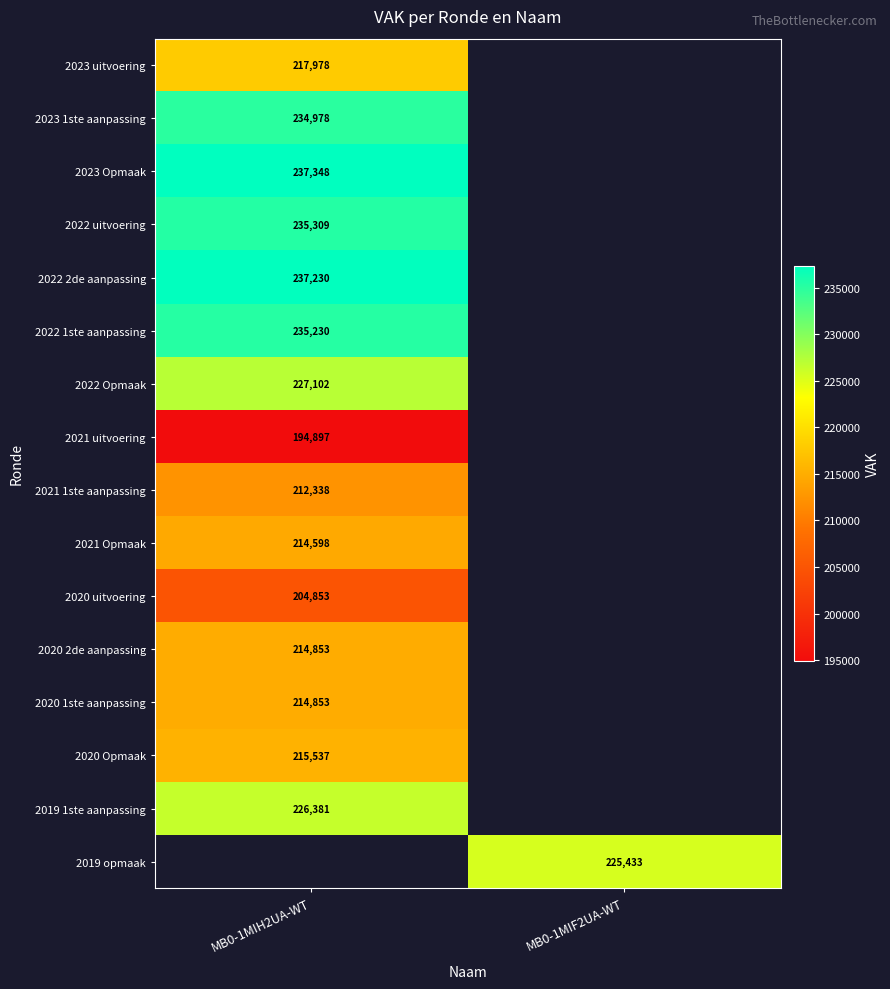

What is the minimum value shown in the chart?

194897.0